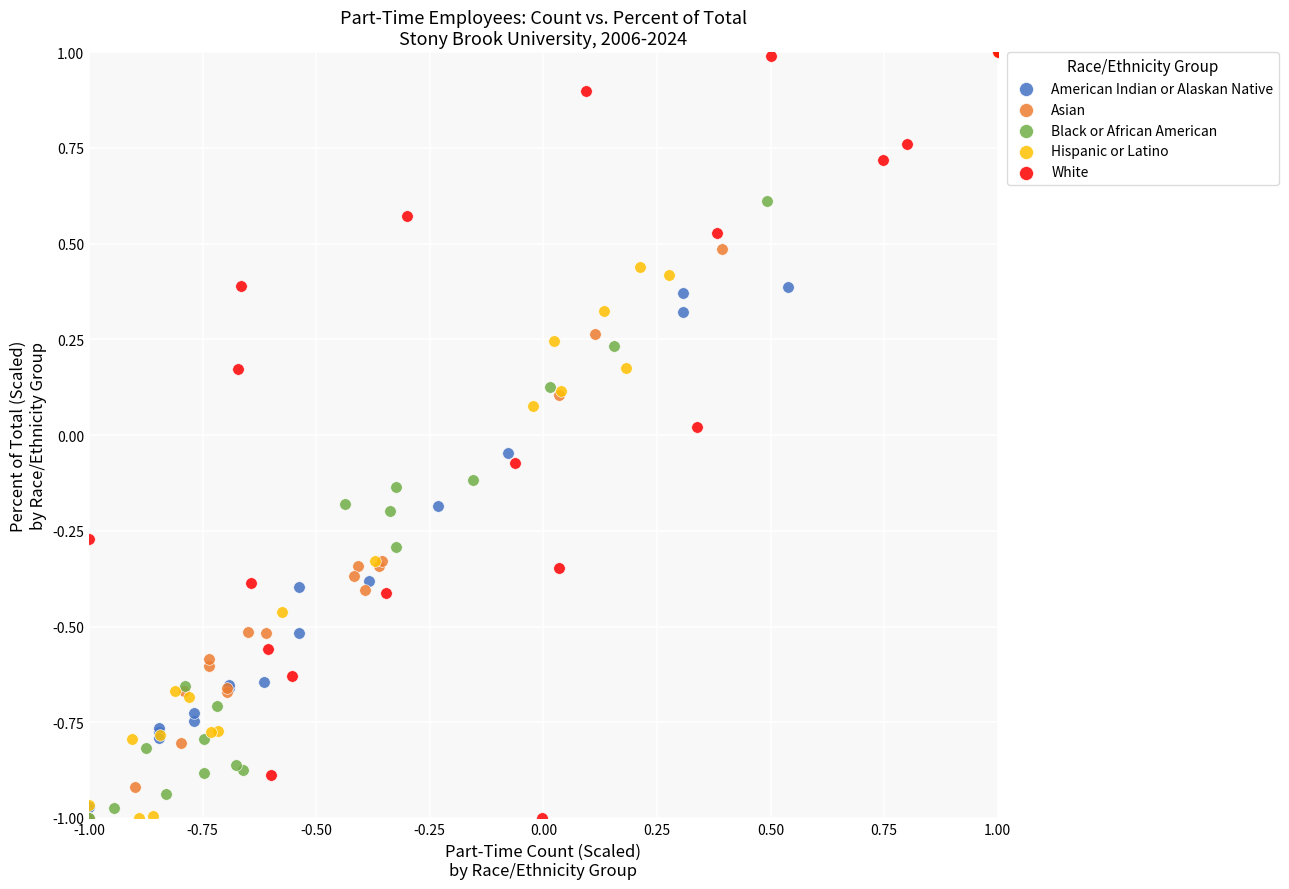

What are all the series names shown in the legend?

American Indian or Alaskan Native, Asian, Black or African American, Hispanic or Latino, White